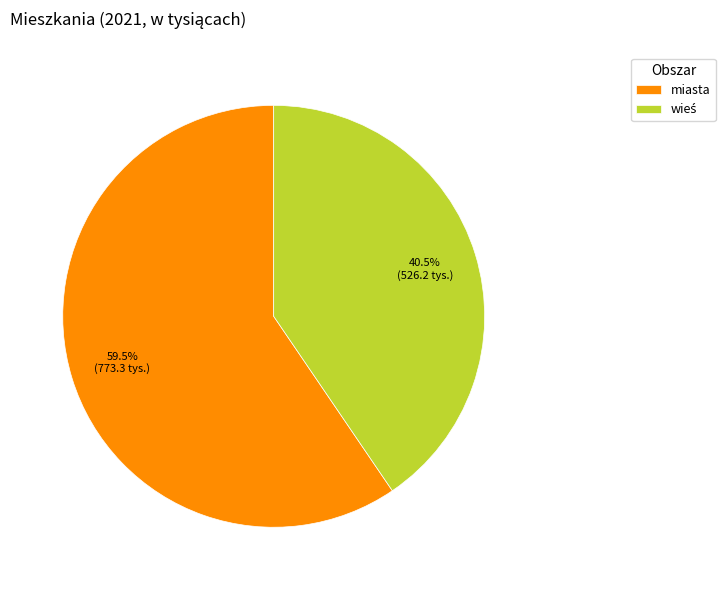

Which category has the biggest portion of the pie?

miasta